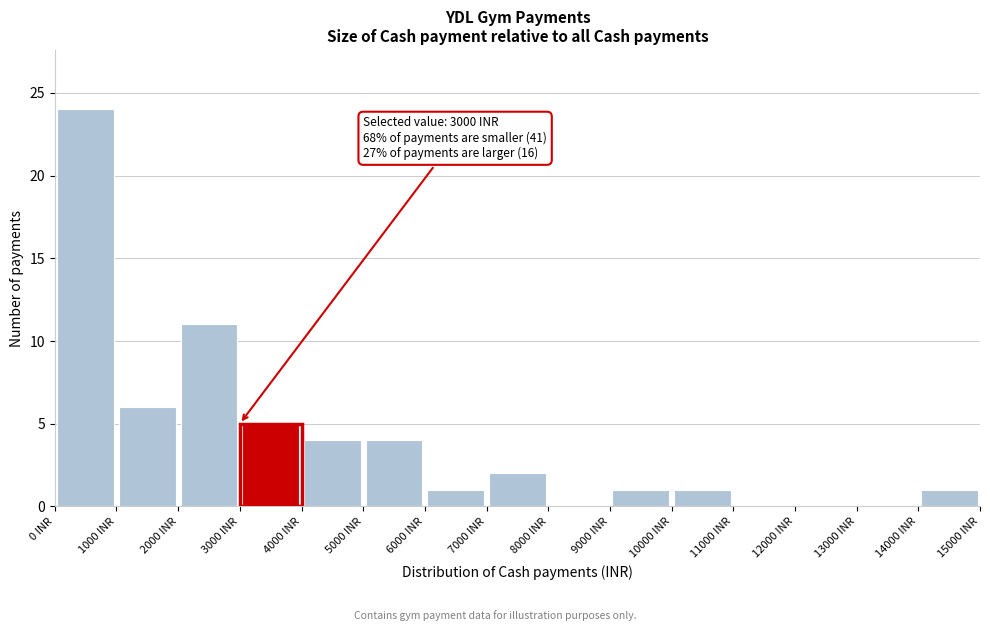

Which range on the x-axis has the tallest bar?

0 to 1000